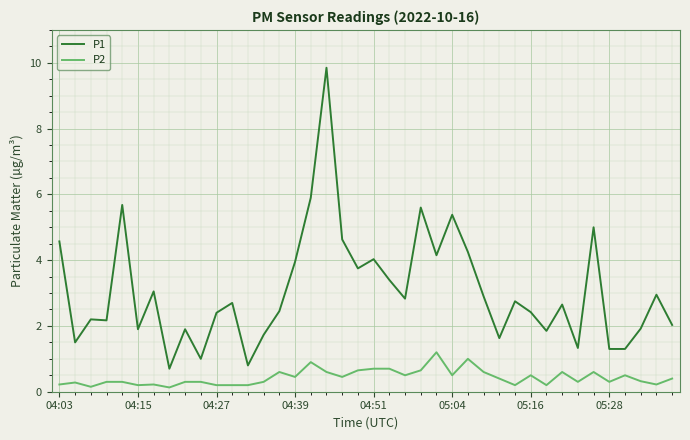

Which series has the largest range (max minus min)?

P1